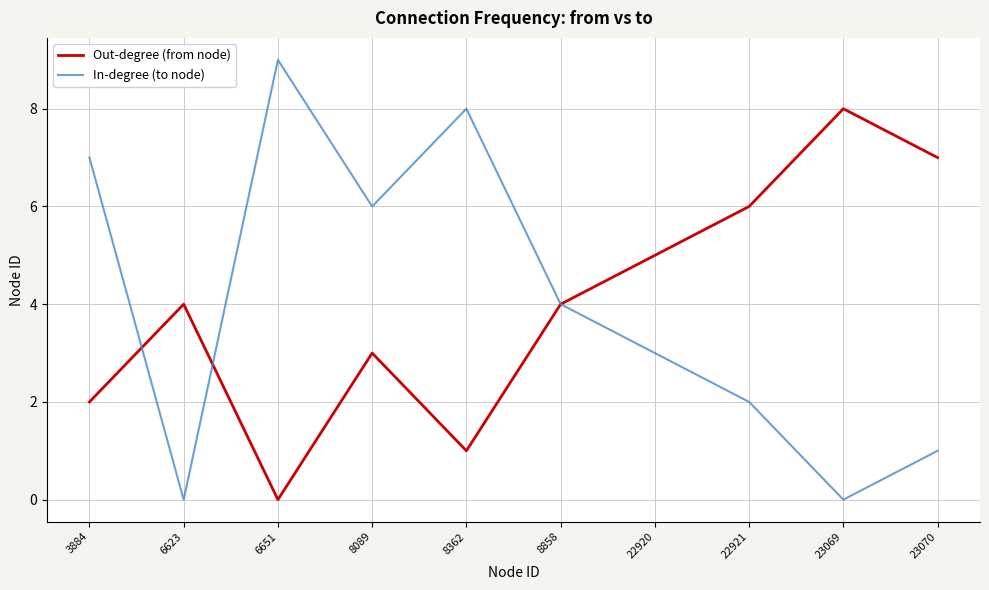

What is the sum of all Out-degree (from node) values?

40